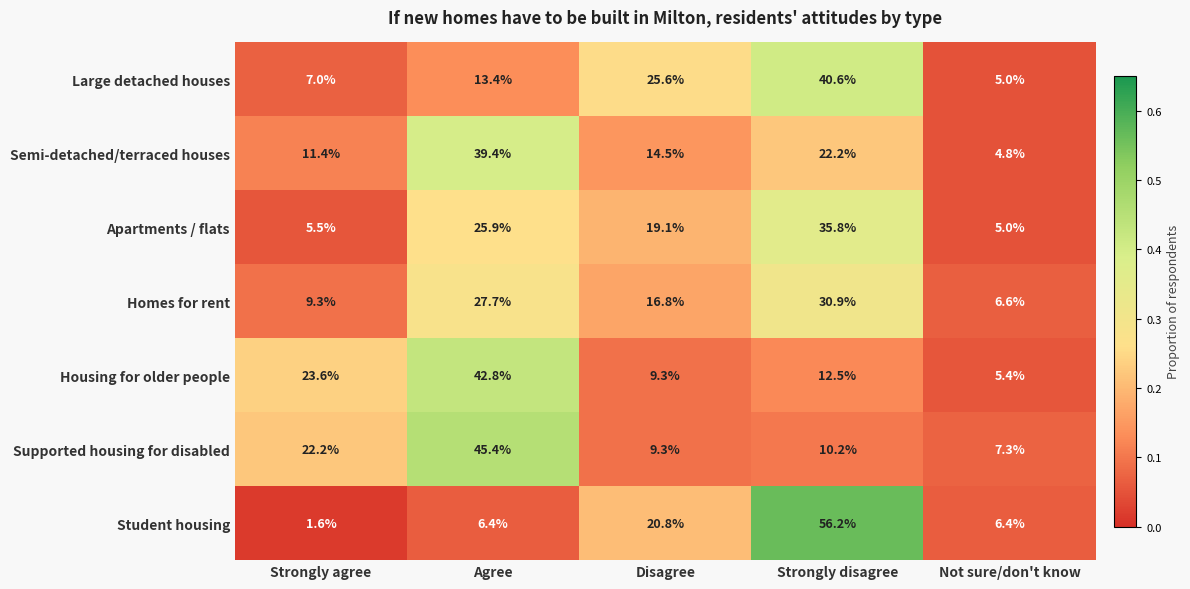

Which category has the highest value across all series?

Strongly disagree